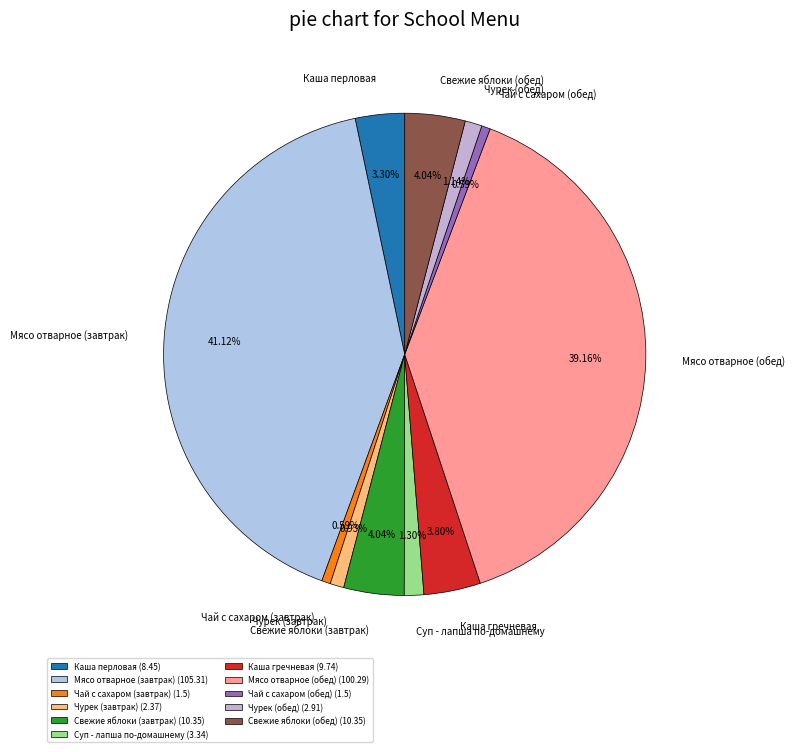

What is the largest slice in the pie chart?

Мясо отварное (завтрак)